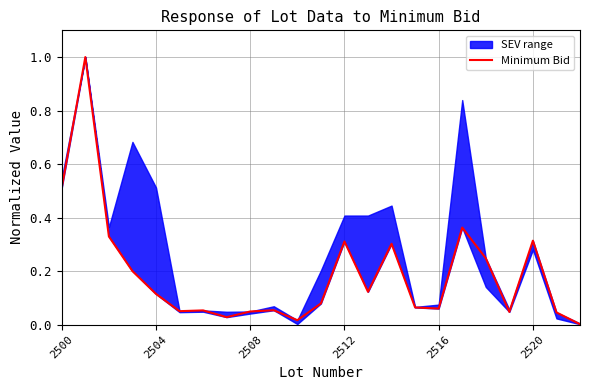

Between 2500 and 21, which is larger?

2500